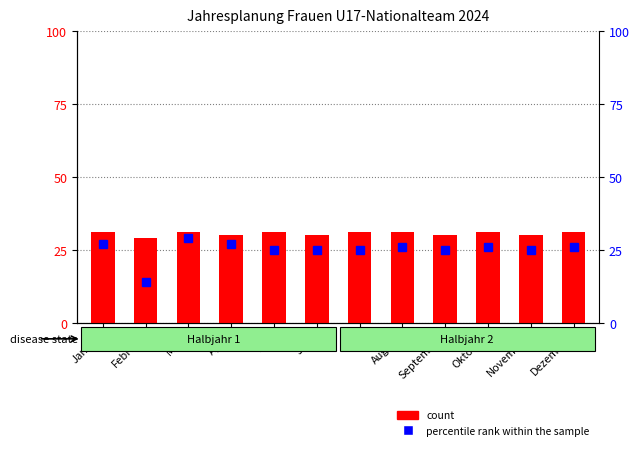

Reading left to right, extract all data points from this chart.

Januar=31	Februar=29	März=31	April=30	Mai=31	Juni=30	Juli=31	August=31	September=30	Oktober=31	November=30	Dezember=31